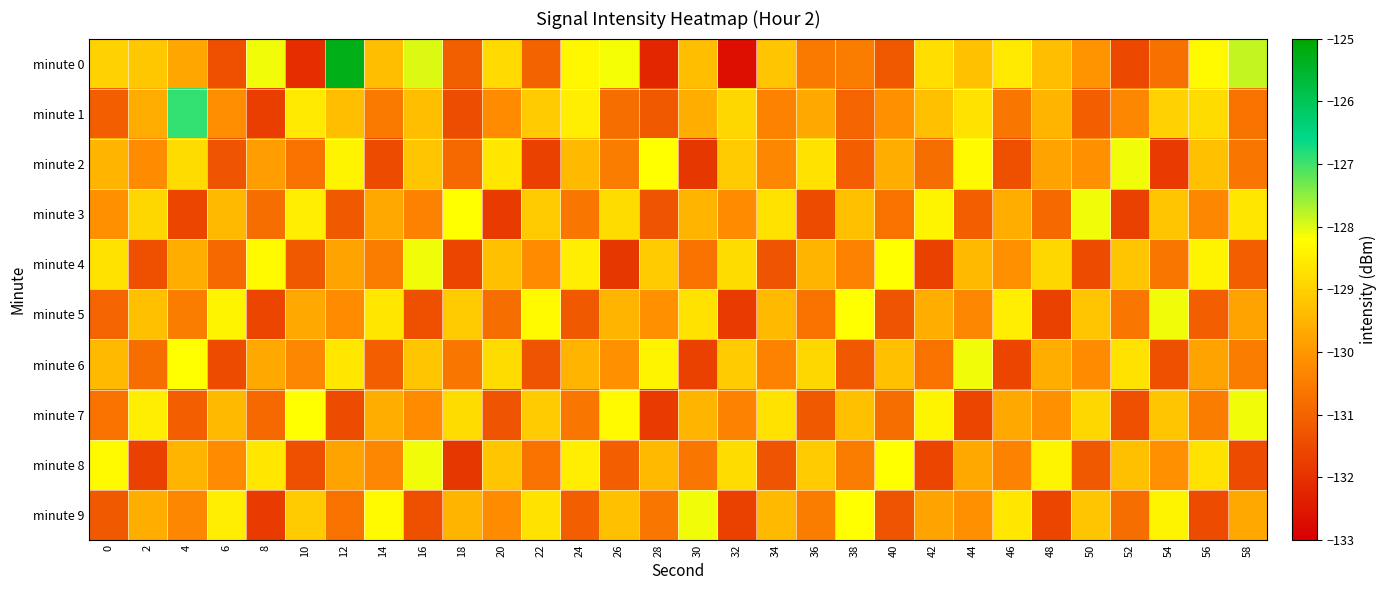

Count the number of data series in this chart.

10